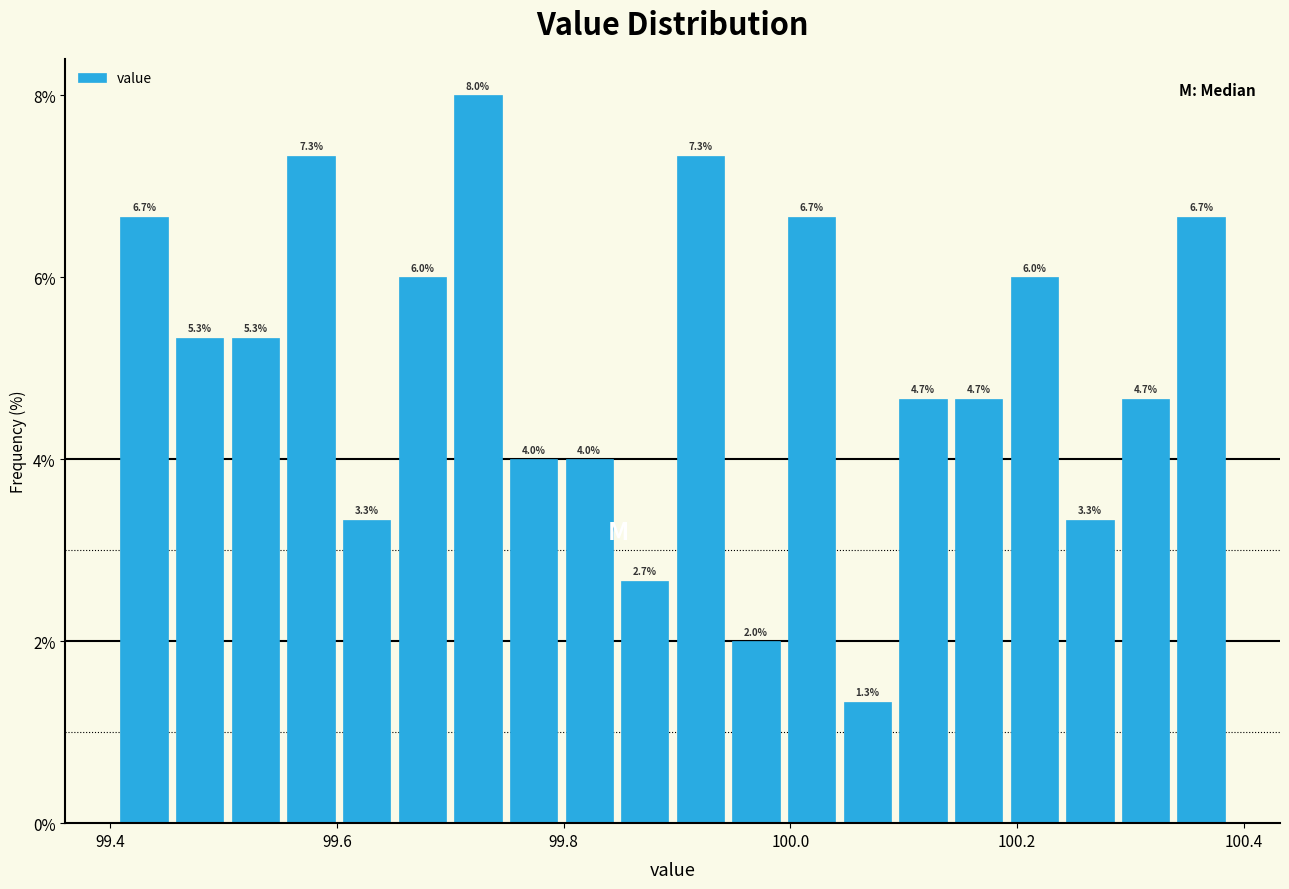

Read against the x-axis, roughly where is the centre of the tallest bar?

99.72